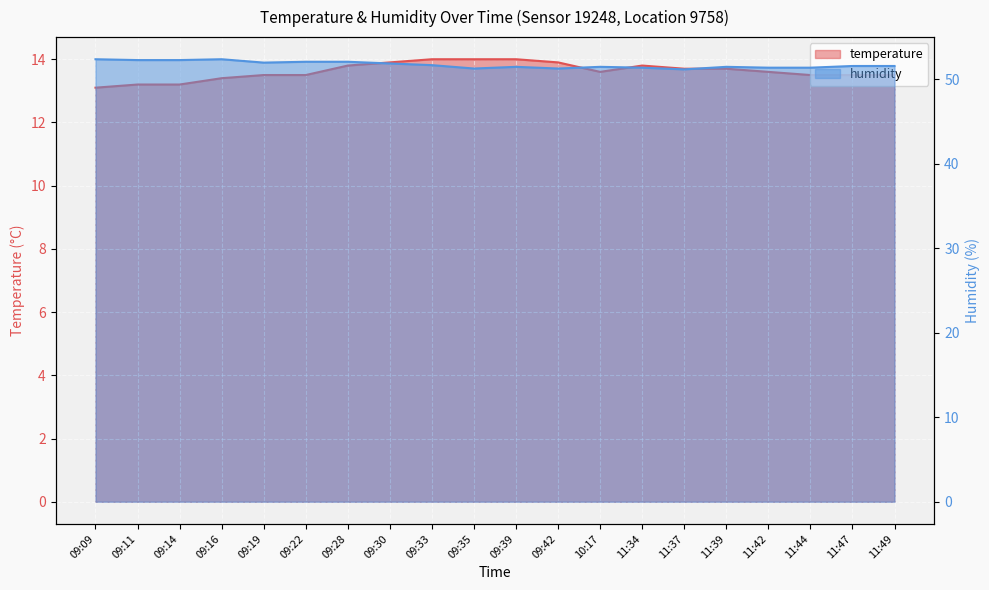

Between 09:33 and 11:44, which series saw the biggest shift?

temperature